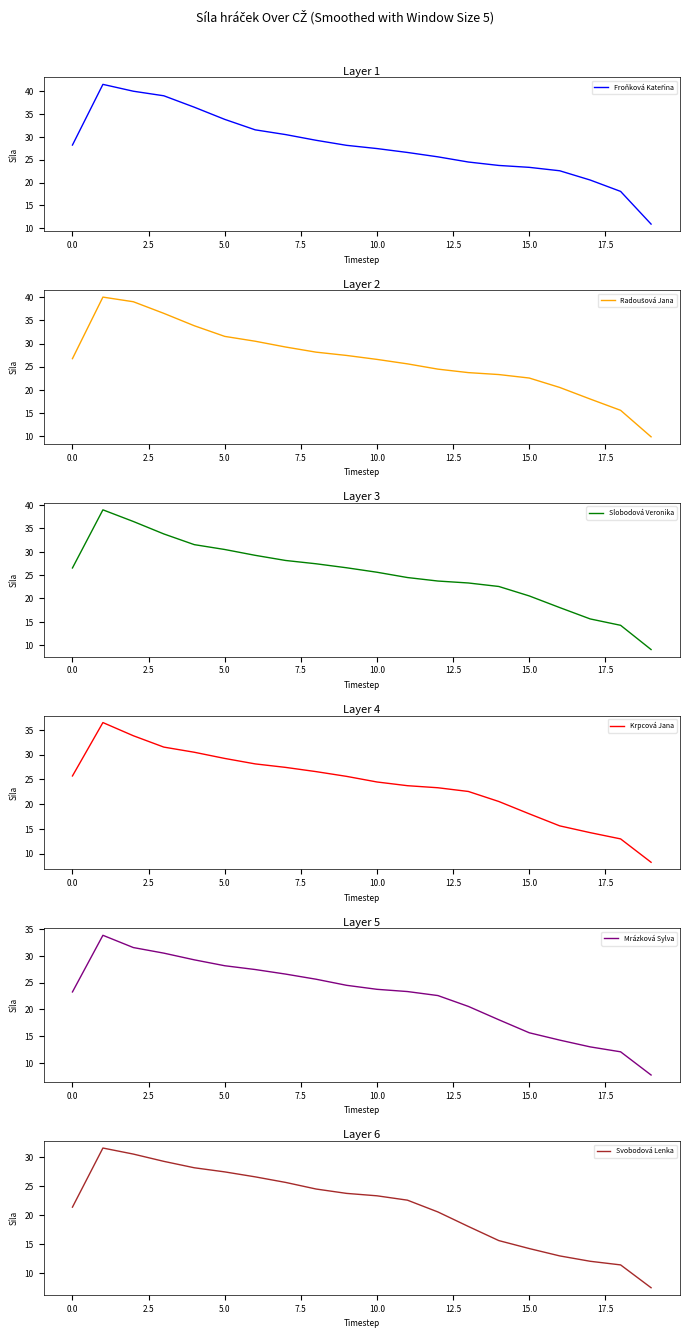

True or false: Krpcová Jana and Froňková Kateřina cross at least once.

False